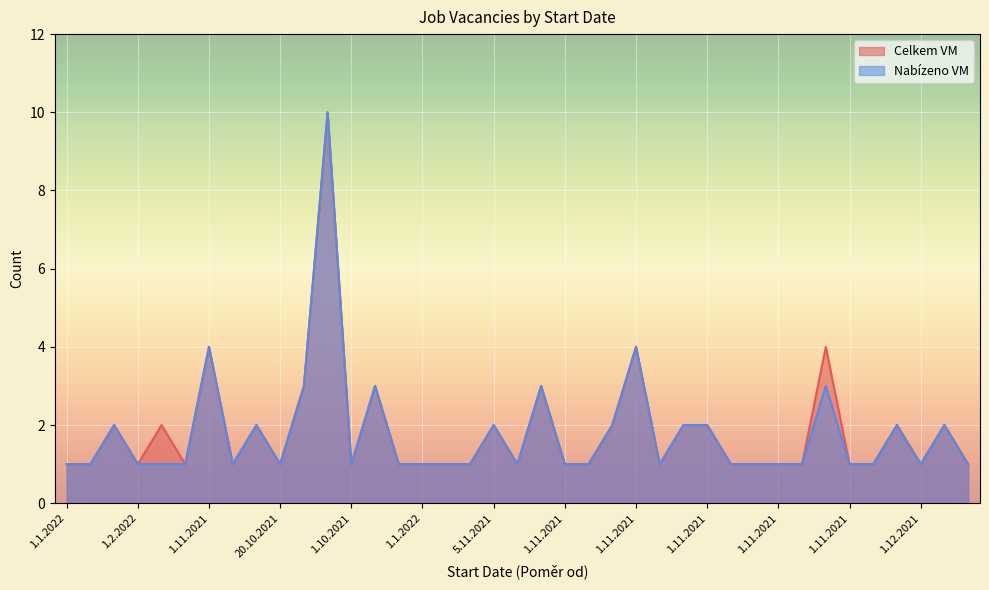

Which category has the lowest value in the Nabízeno VM series?

1.1.2022